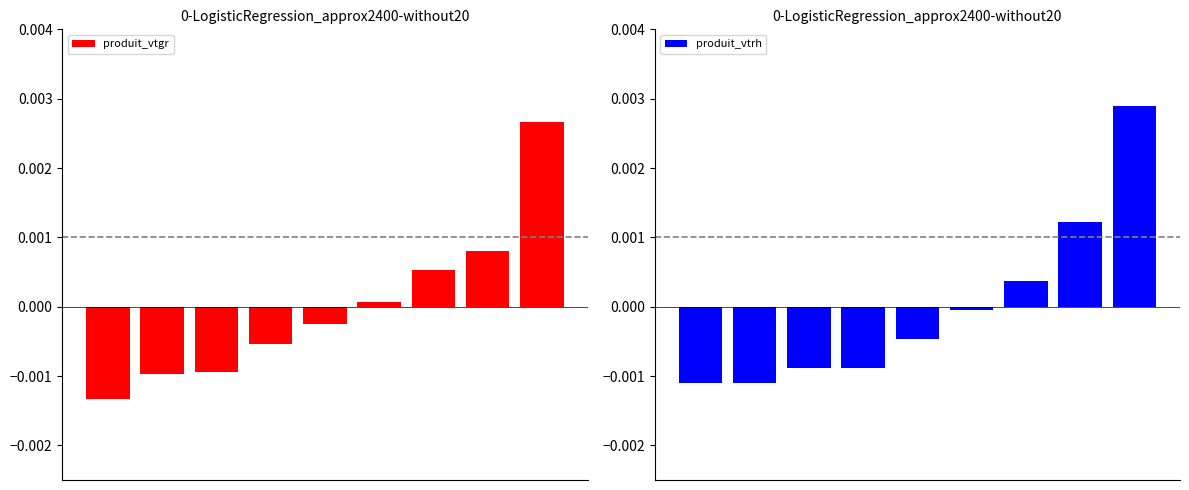

How many bars are there in total?

18